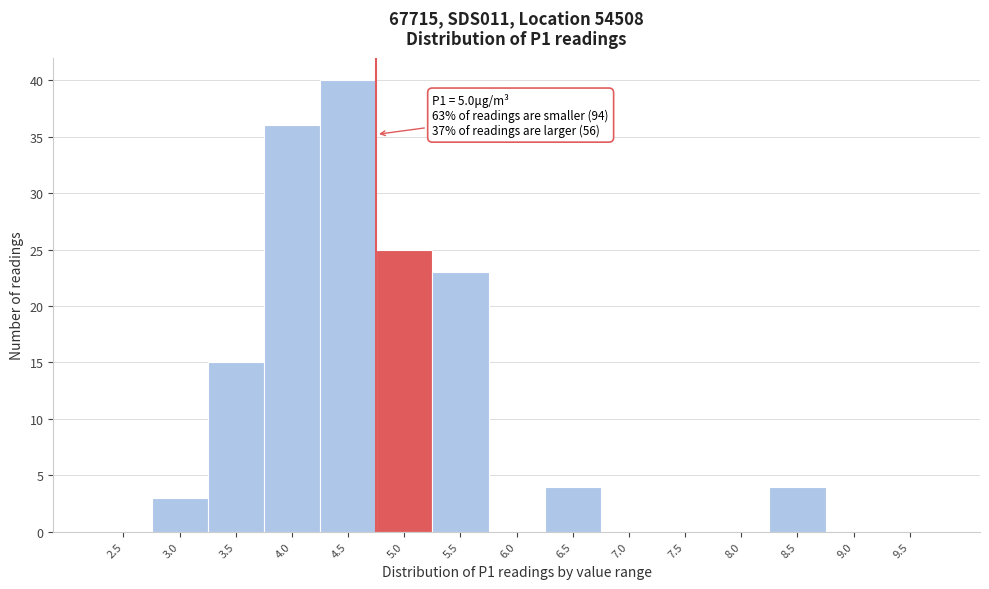

Reading right to left, what are all the values shown in this chart?

9.5=0	9.0=0	8.5=4	8.0=0	7.5=0	7.0=0	6.5=4	6.0=0	5.5=23	5.0=25	4.5=40	4.0=36	3.5=15	3.0=3	2.5=0